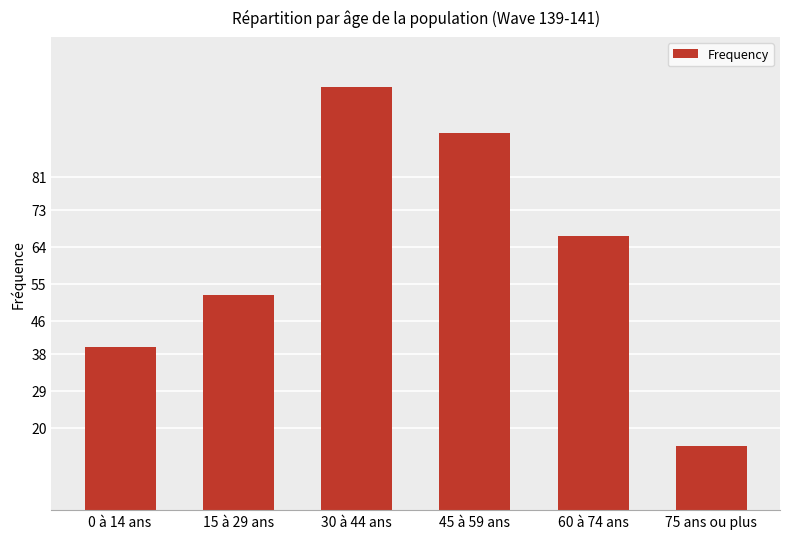

What is the value of the 5th bar from the left?

66.6